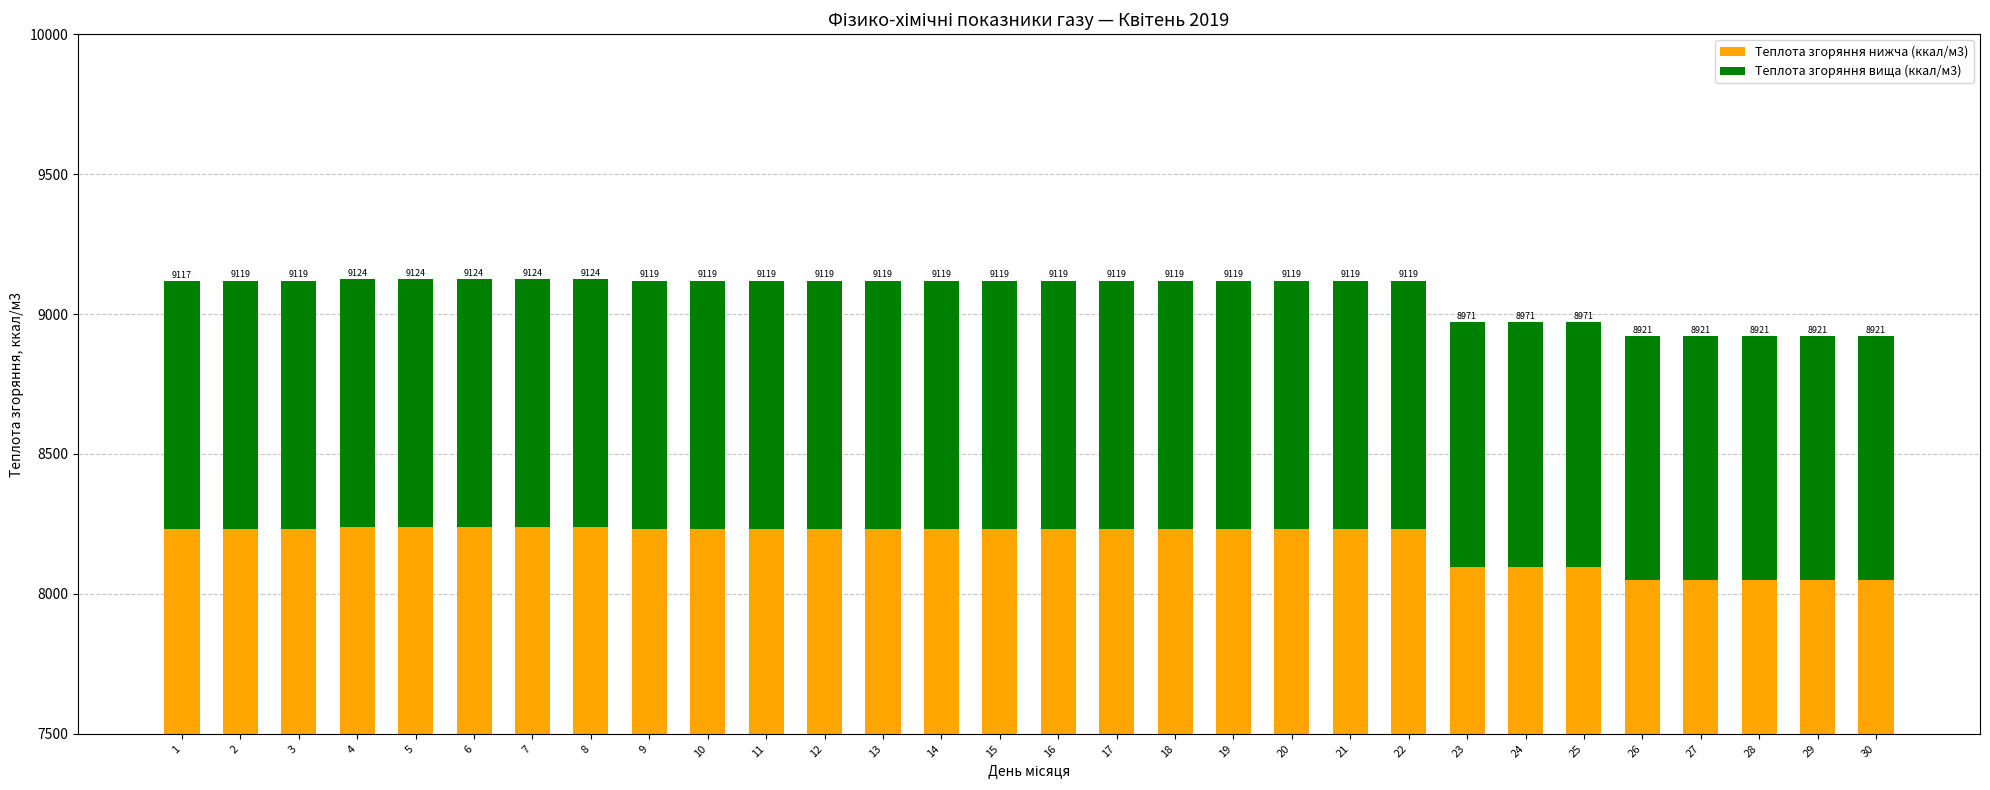

At which category is the sum across all series the highest?

4